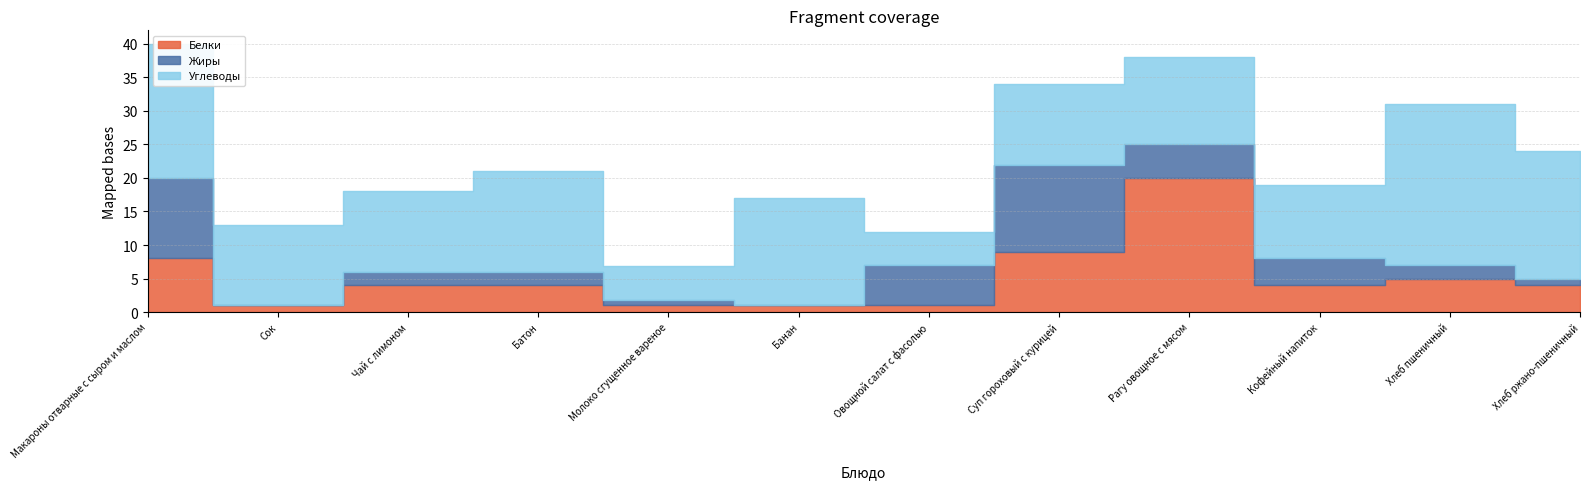

What is the approximate value of Жиры at Макароны отварные с сыром и маслом?

12.0